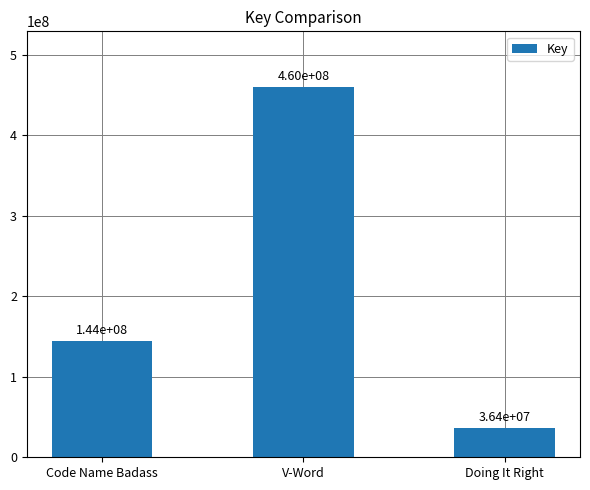

What is the smallest value displayed?

36414336